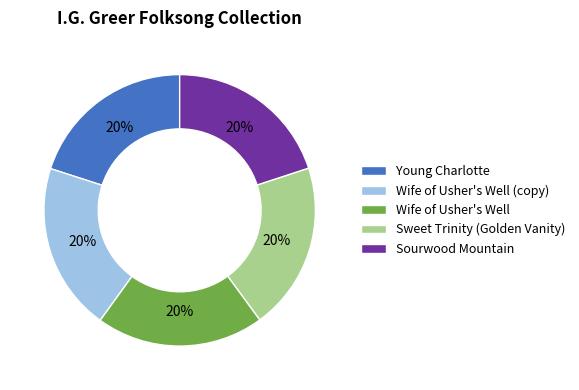

Approximately how many times larger is the value at Sourwood Mountain compared to Young Charlotte?

1.0